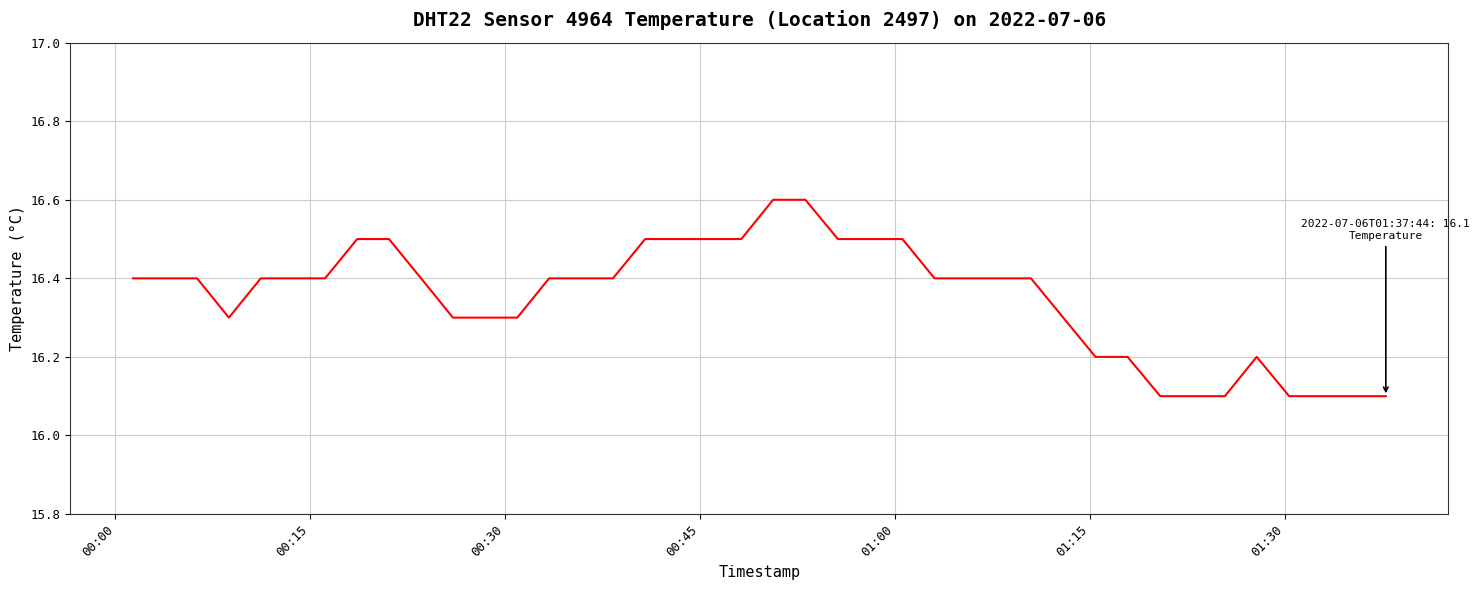

What is the smallest value displayed?

16.1